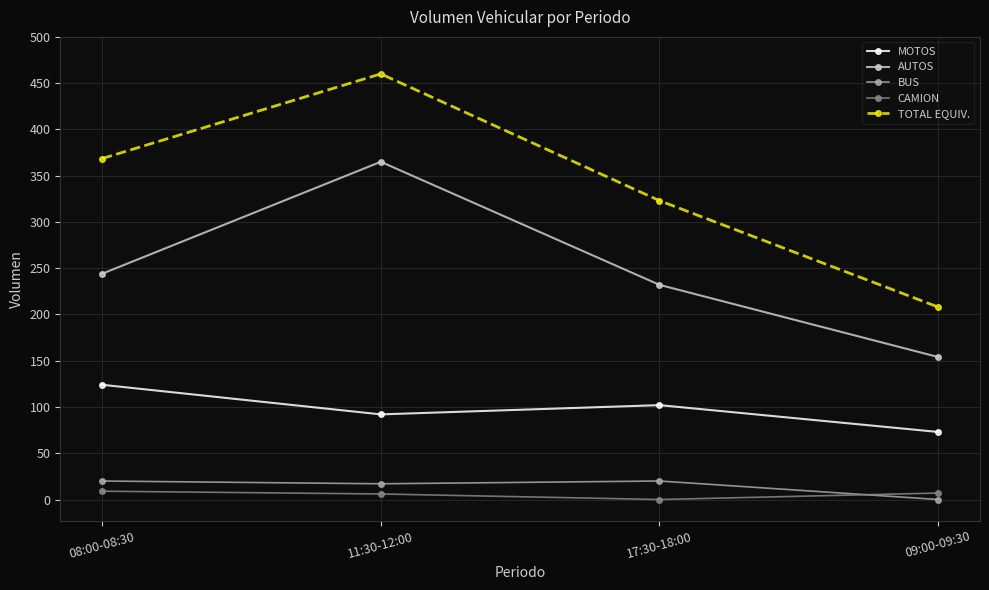

What is the label of the 2nd point from the right?

17:30-18:00